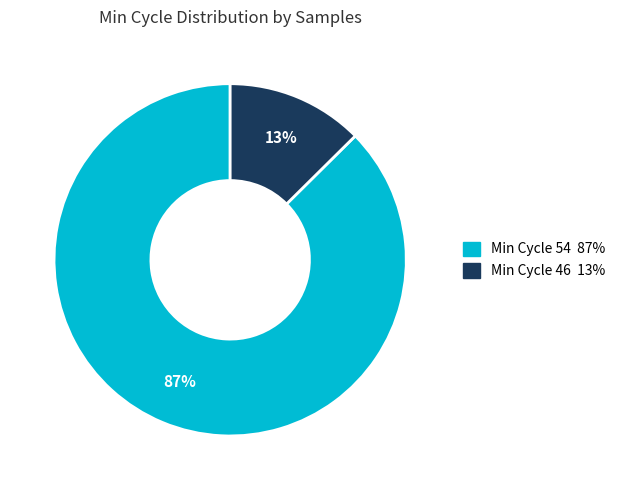

To the nearest percent, what is the average slice percentage?

50%